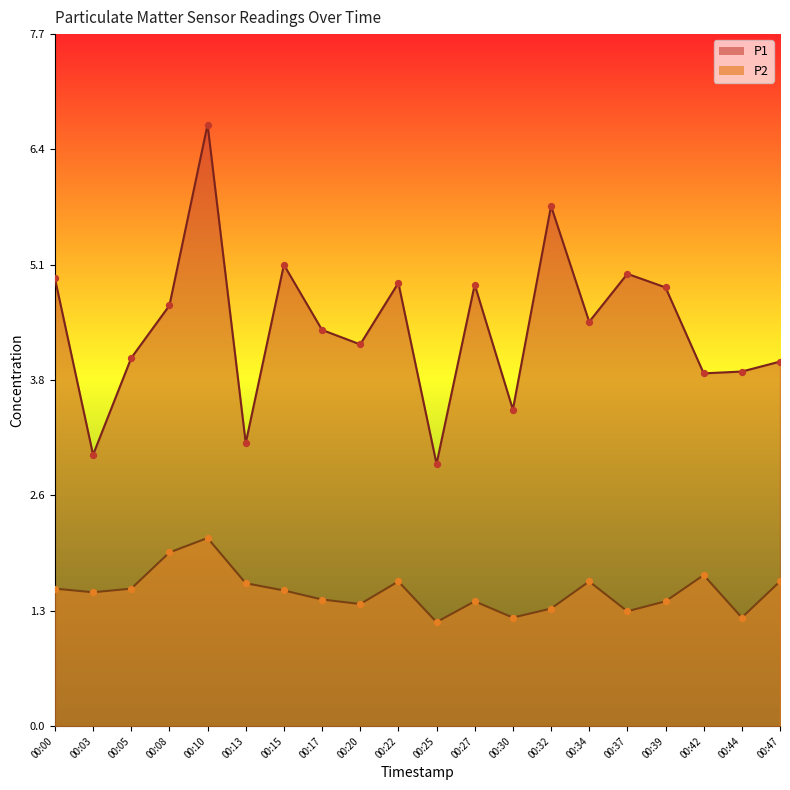

Which series reaches the maximum Y coordinate?

P1